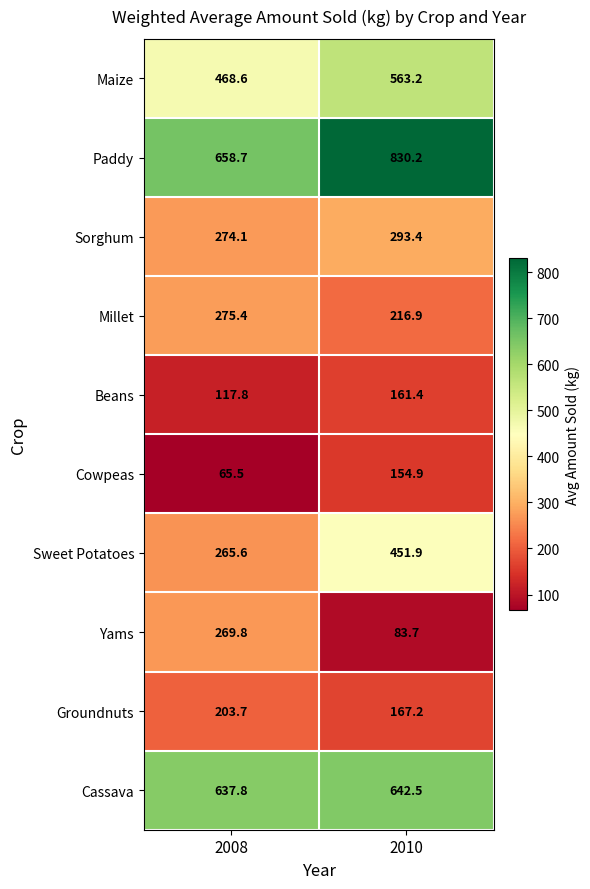

Count the number of categories in the chart.

2